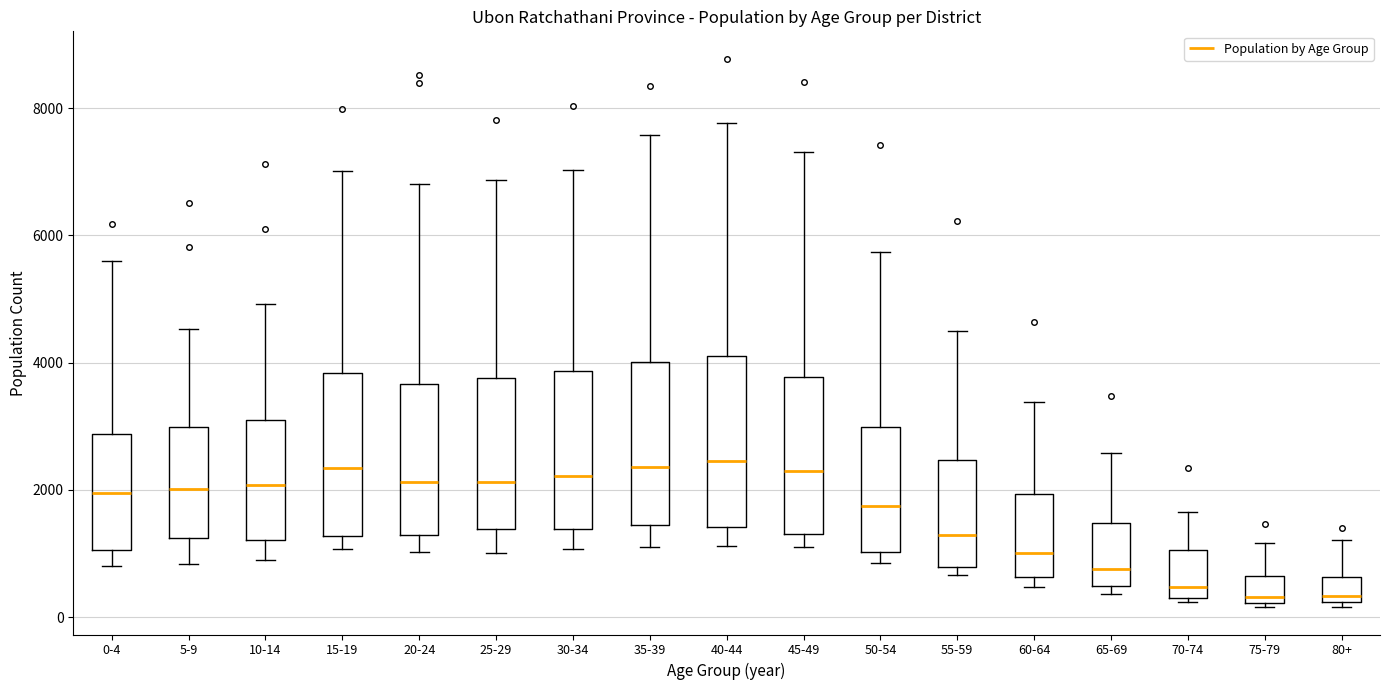

Reading left to right, transcribe this box plot: for each box, give where its median line is, the range the box spans, and where its two whiskers end, as read against the y-axis. The values are not printed on the chart, so give them approximately, as read against the axis.

0-4: median 2000, box 1000 to 2800, whiskers 800 to 5600
5-9: median 2000, box 1200 to 3000, whiskers 800 to 4600
10-14: median 2000, box 1200 to 3000, whiskers 1000 to 5000
15-19: median 2400, box 1200 to 3800, whiskers 1000 to 7000
20-24: median 2200, box 1200 to 3600, whiskers 1000 to 6800
25-29: median 2200, box 1400 to 3800, whiskers 1000 to 6800
30-34: median 2200, box 1400 to 3800, whiskers 1000 to 7000
35-39: median 2400, box 1400 to 4000, whiskers 1200 to 7600
40-44: median 2400, box 1400 to 4200, whiskers 1200 to 7800
45-49: median 2200, box 1400 to 3800, whiskers 1200 to 7400
50-54: median 1800, box 1000 to 3000, whiskers 800 to 5800
55-59: median 1200, box 800 to 2400, whiskers 600 to 4400
60-64: median 1000, box 600 to 2000, whiskers 400 to 3400
65-69: median 800, box 400 to 1400, whiskers 400 (just below the box's lower edge) to 2600
70-74: median 400 (just above the box's lower edge), box 400 to 1000, whiskers 200 to 1600
75-79: median 400, box 200 to 600, whiskers 200 to 1200
80+: median 400, box 200 to 600, whiskers 200 (just below the box's lower edge) to 1200